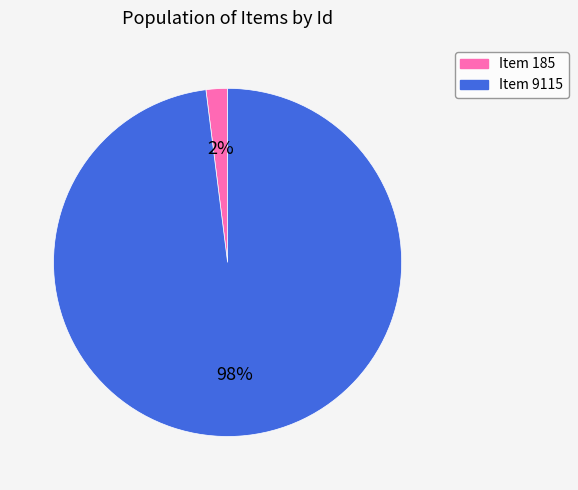

Which has a higher value, Item 9115 or Item 185?

Item 9115